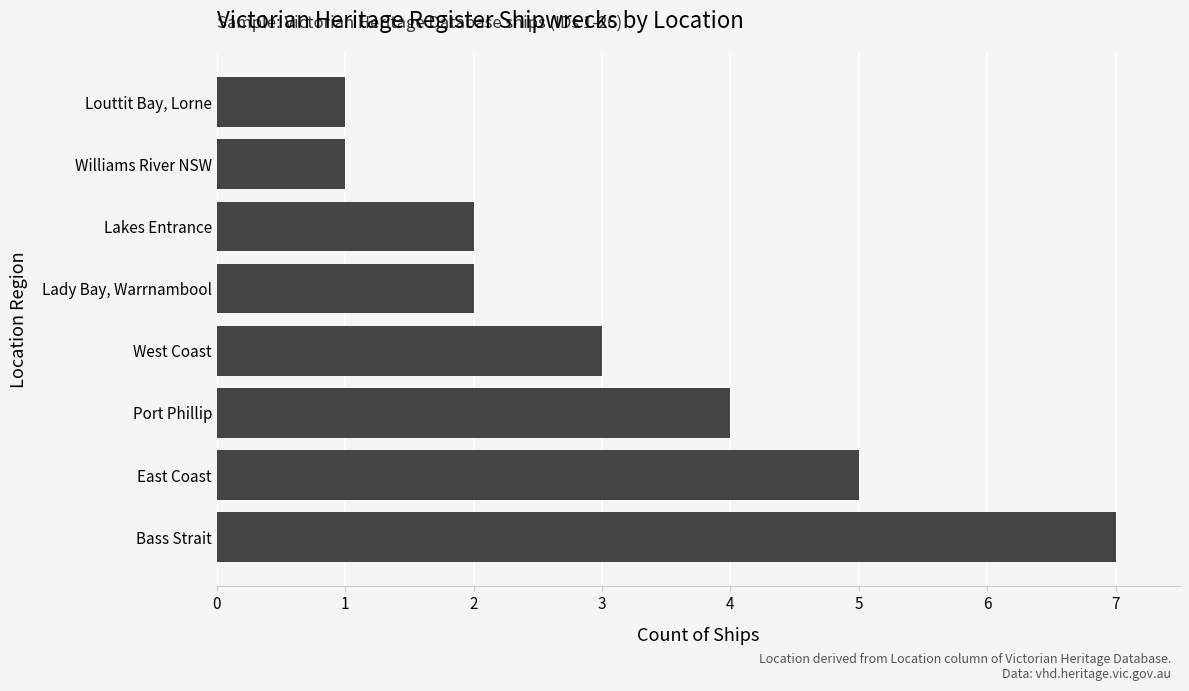

Does the chart contain stacked bars?

No